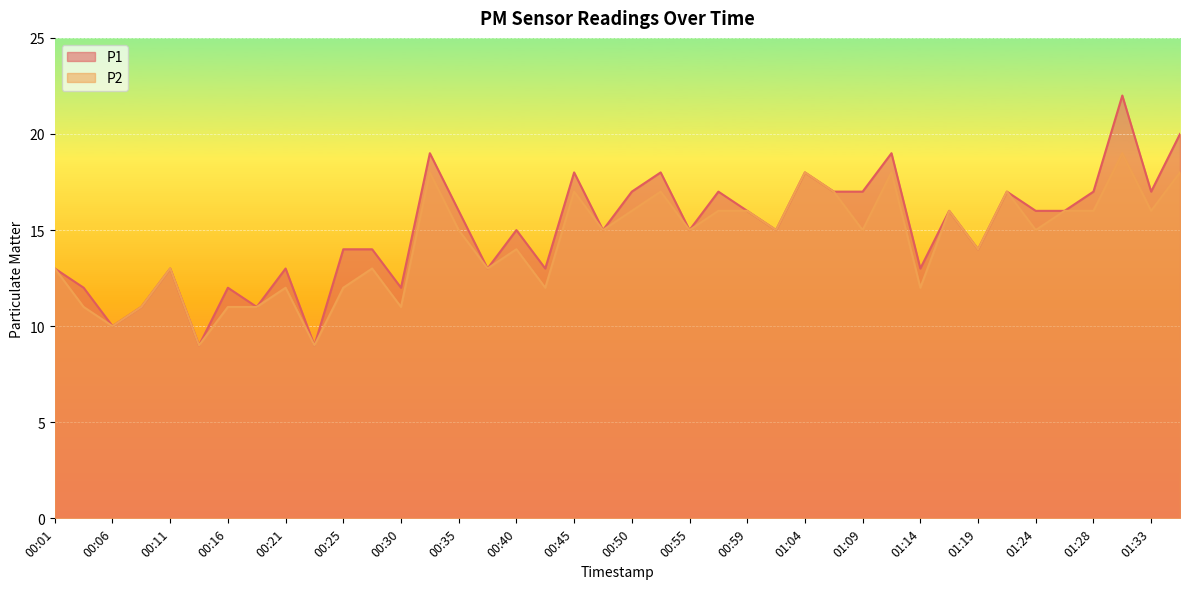

Rank the series by their average value, from lowest to highest.

P2, P1